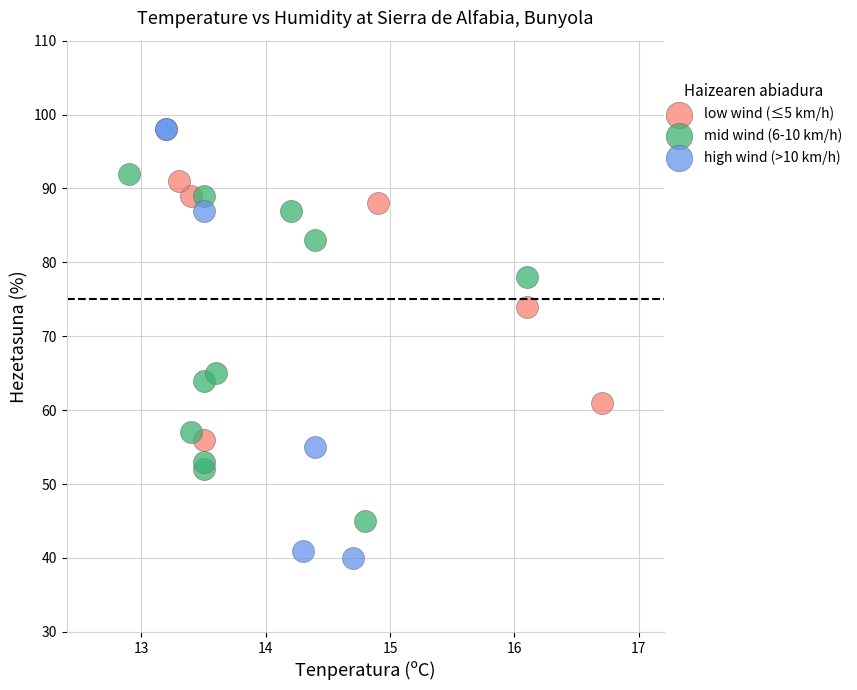

Which series has the widest spread of Y values?

high wind (>10 km/h)